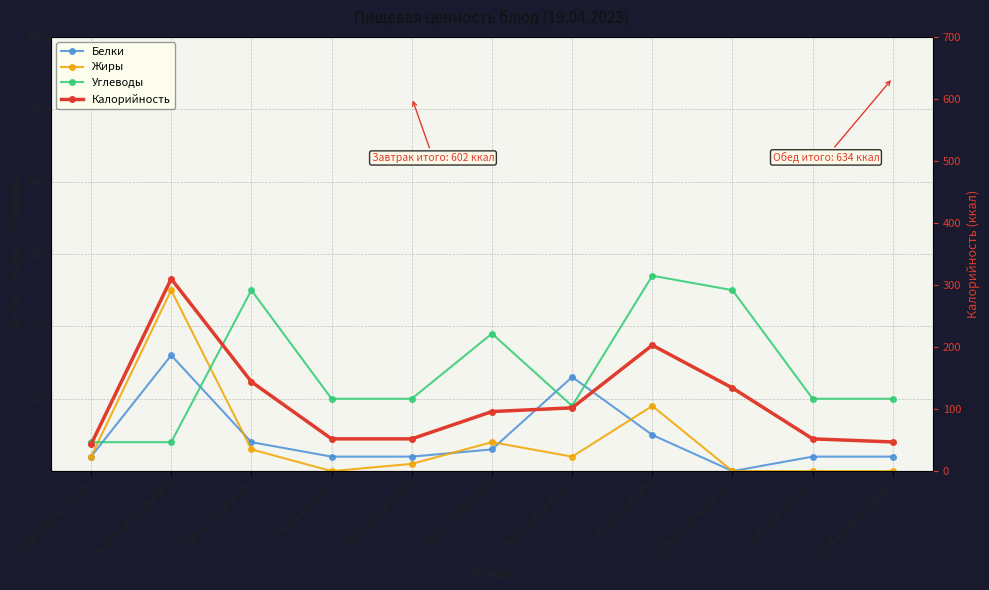

What is the total value across all series at Хлеб пшеничный?

64